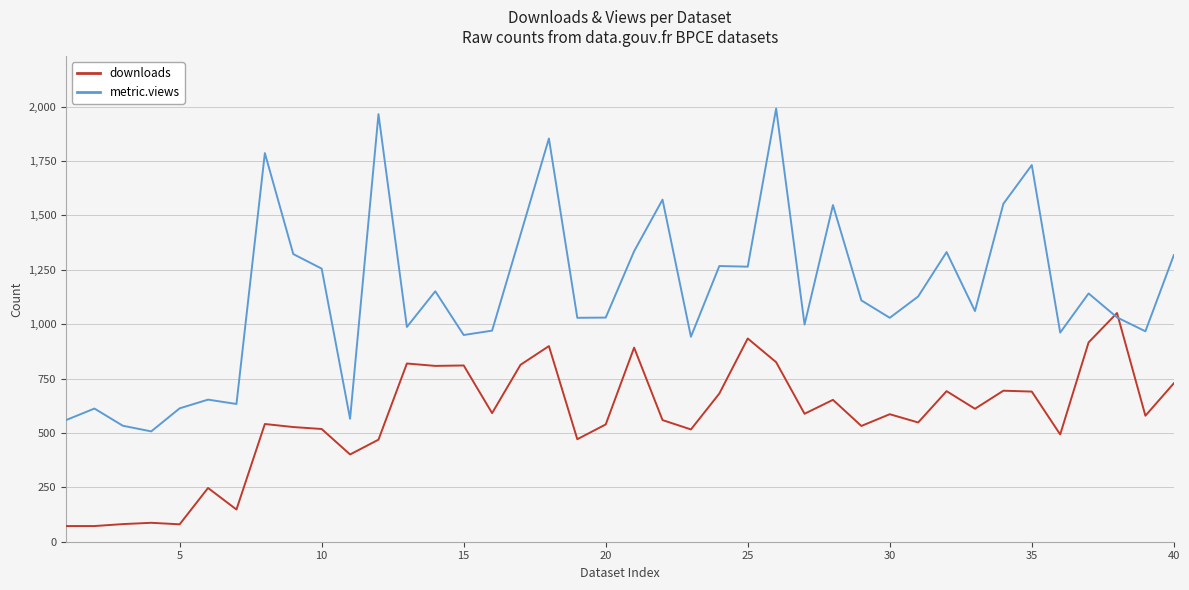

Which series has the largest total across all categories?

metric.views